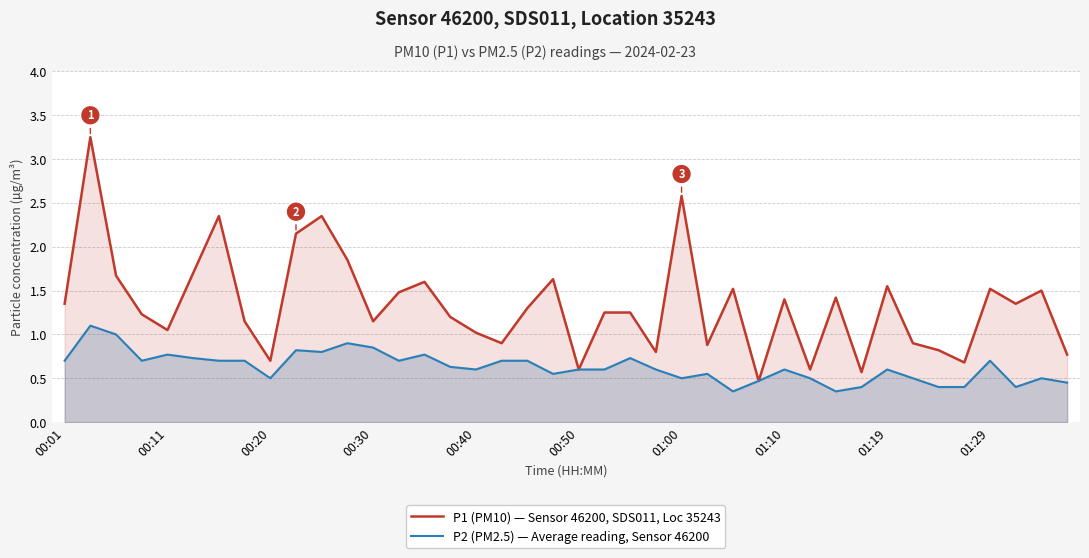

List the series in order of their peak value, lowest first.

P2 (PM2.5) — Average reading, Sensor 46200, P1 (PM10) — Sensor 46200, SDS011, Loc 35243